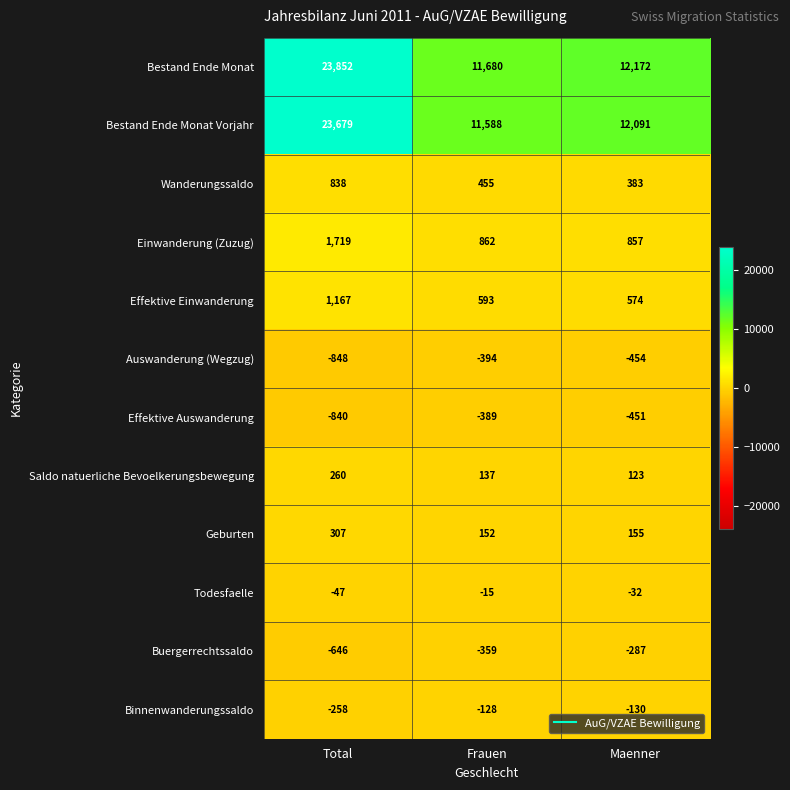

Where does the Bestand Ende Monat series first go above 12172?

Total